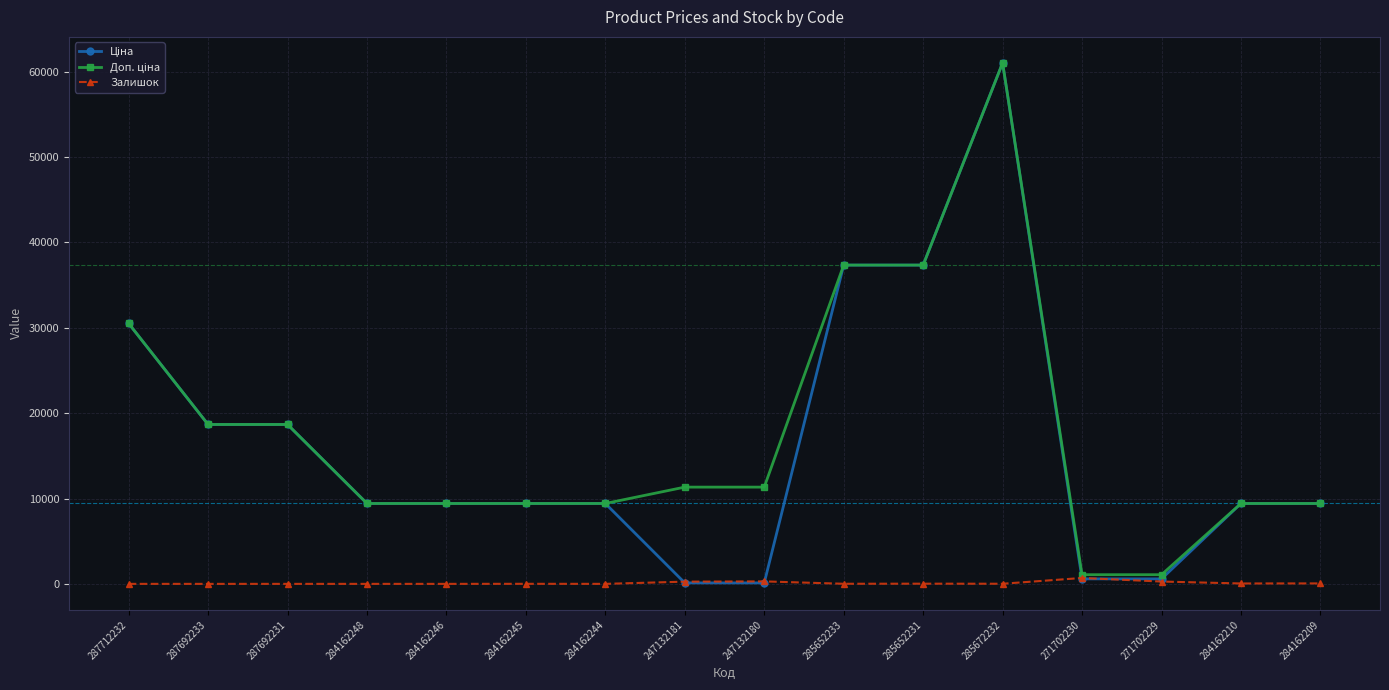

True or false: Залишок has a value of 12.0 at 285652233.

True